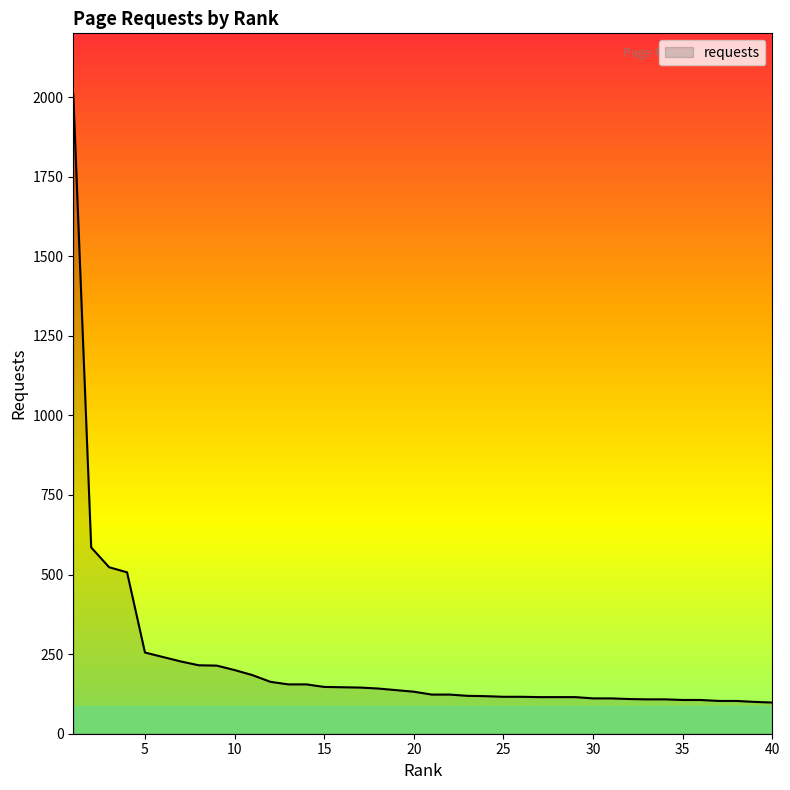

What is the greatest value displayed?

2008